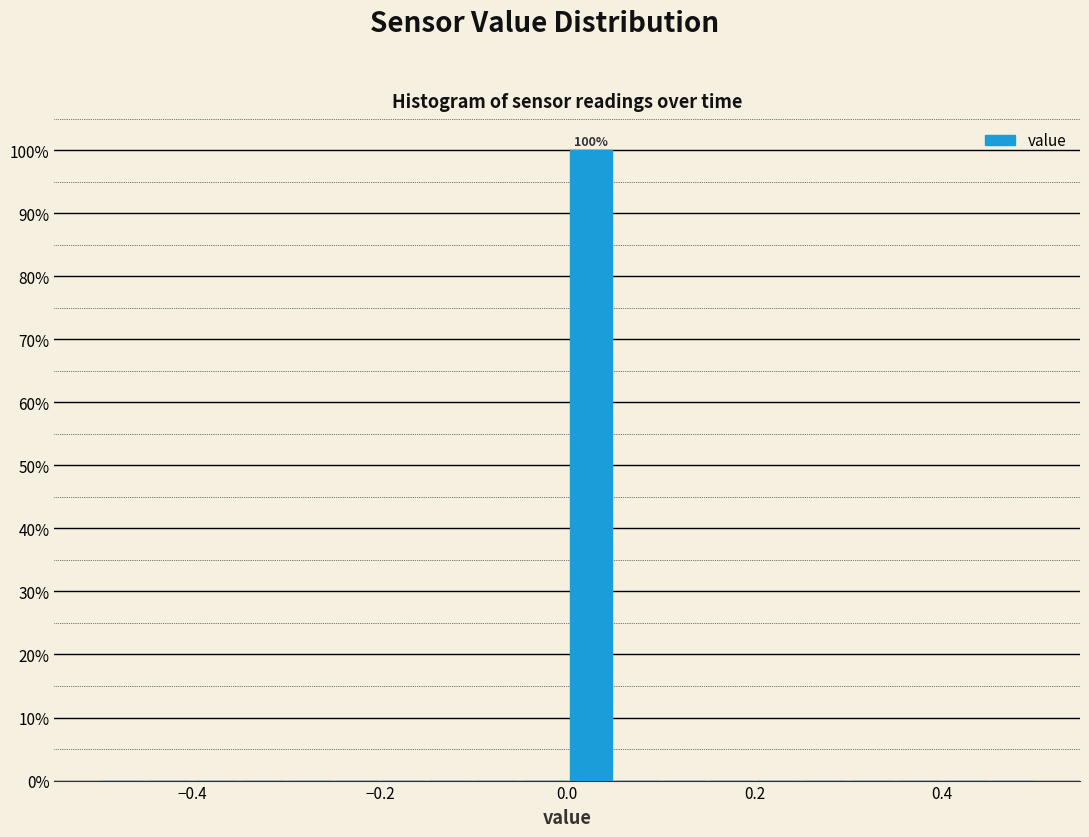

Around what value on the x-axis is the tallest bar? Give the approximate position of its centre, as read against the axis.

0.02